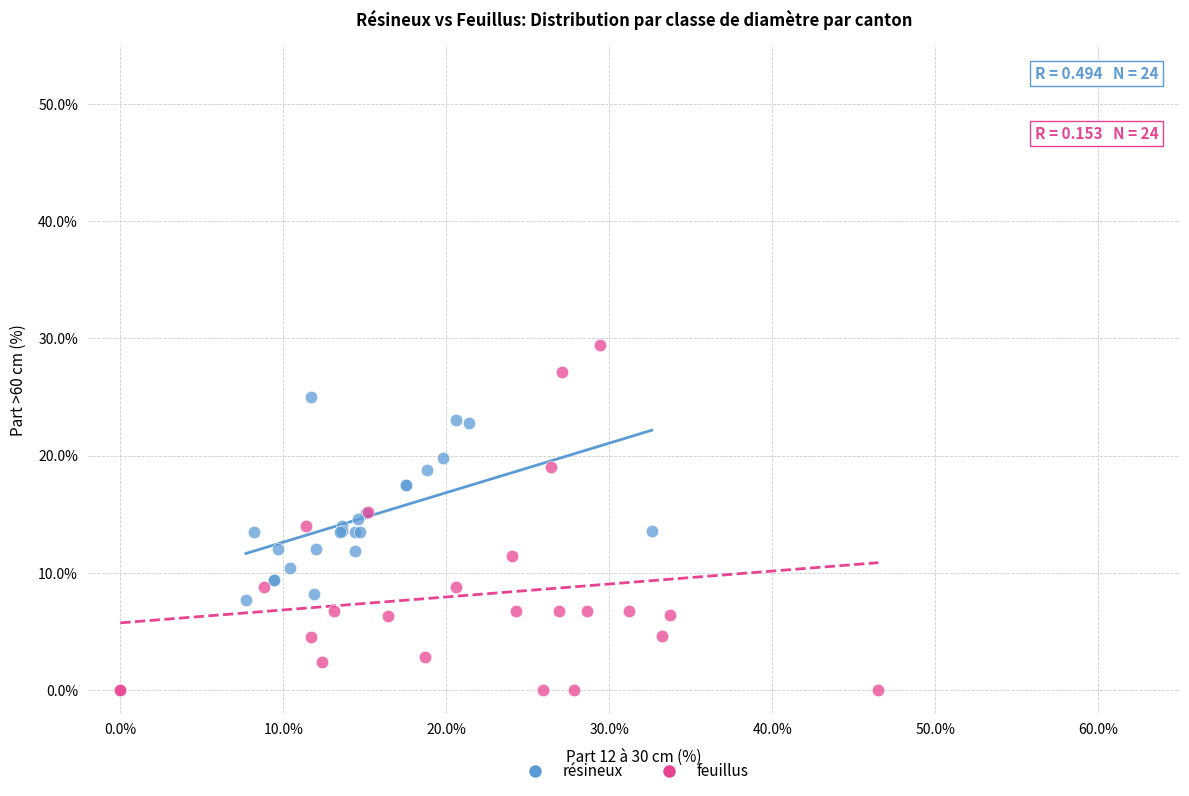

Which series contains the lowest Y value?

feuillus